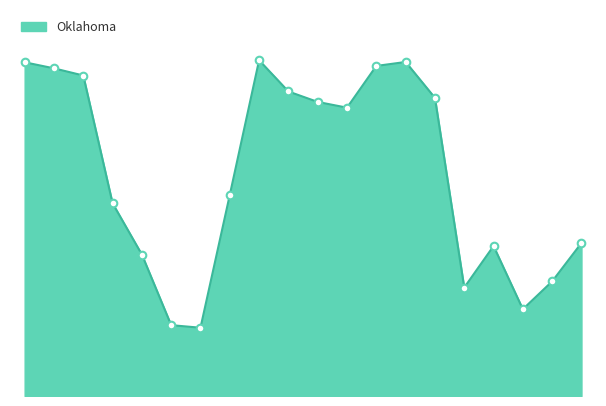

Is this an area chart (filled region under the line)?

Yes